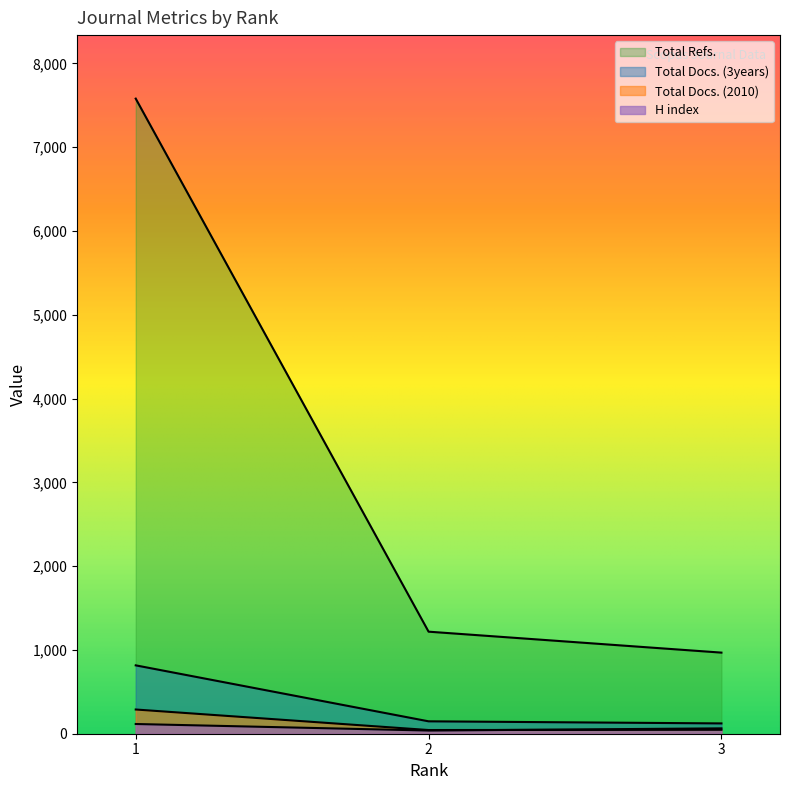

At how many categories does at least one series exceed 1270?

1